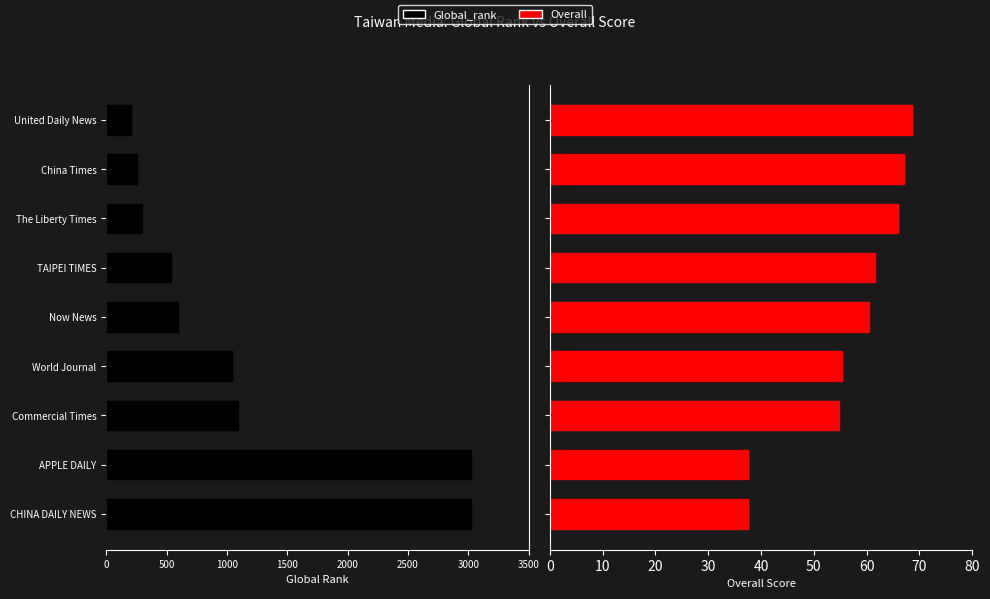

Which series changed the most between World Journal and The Liberty Times?

Global_rank